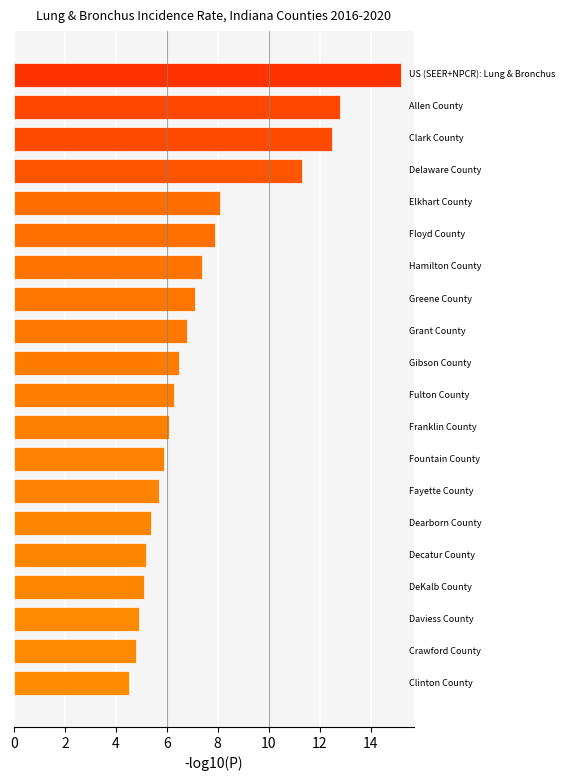

What is the average value?

7.5